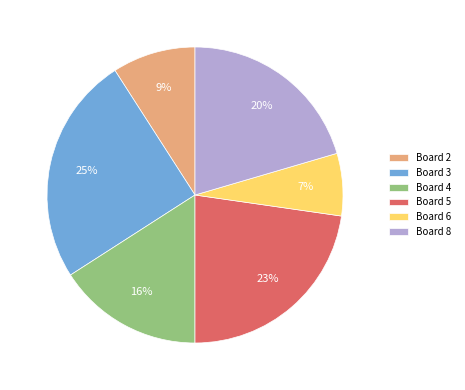

Count the number of slices in the pie.

6